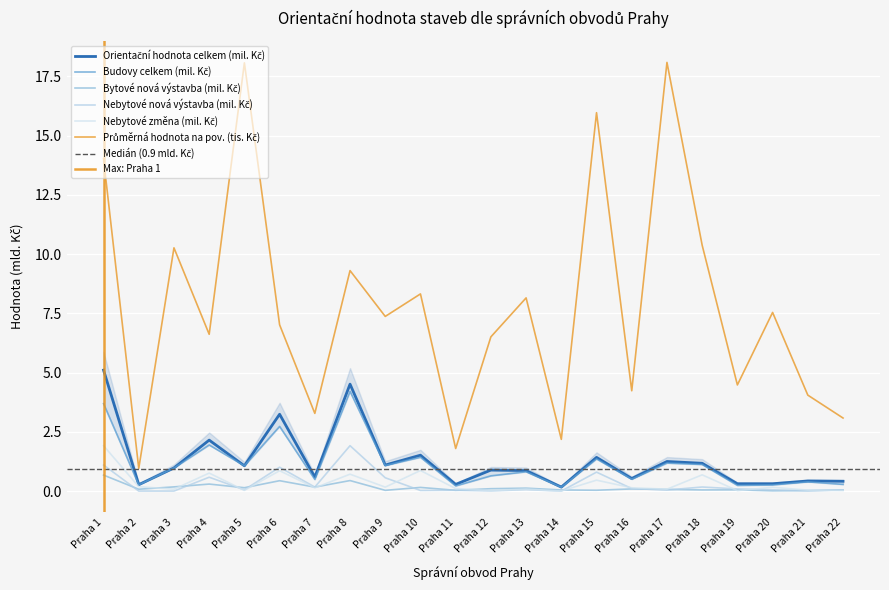

Rank the categories by Bytové nová výstavba (mil. Kč) value from highest to lowest.

Praha 1, Praha 8, Praha 6, Praha 4, Praha 3, Praha 7, Praha 10, Praha 5, Praha 13, Praha 12, Praha 16, Praha 2, Praha 17, Praha 19, Praha 22, Praha 18, Praha 14, Praha 15, Praha 11, Praha 9, Praha 21, Praha 20